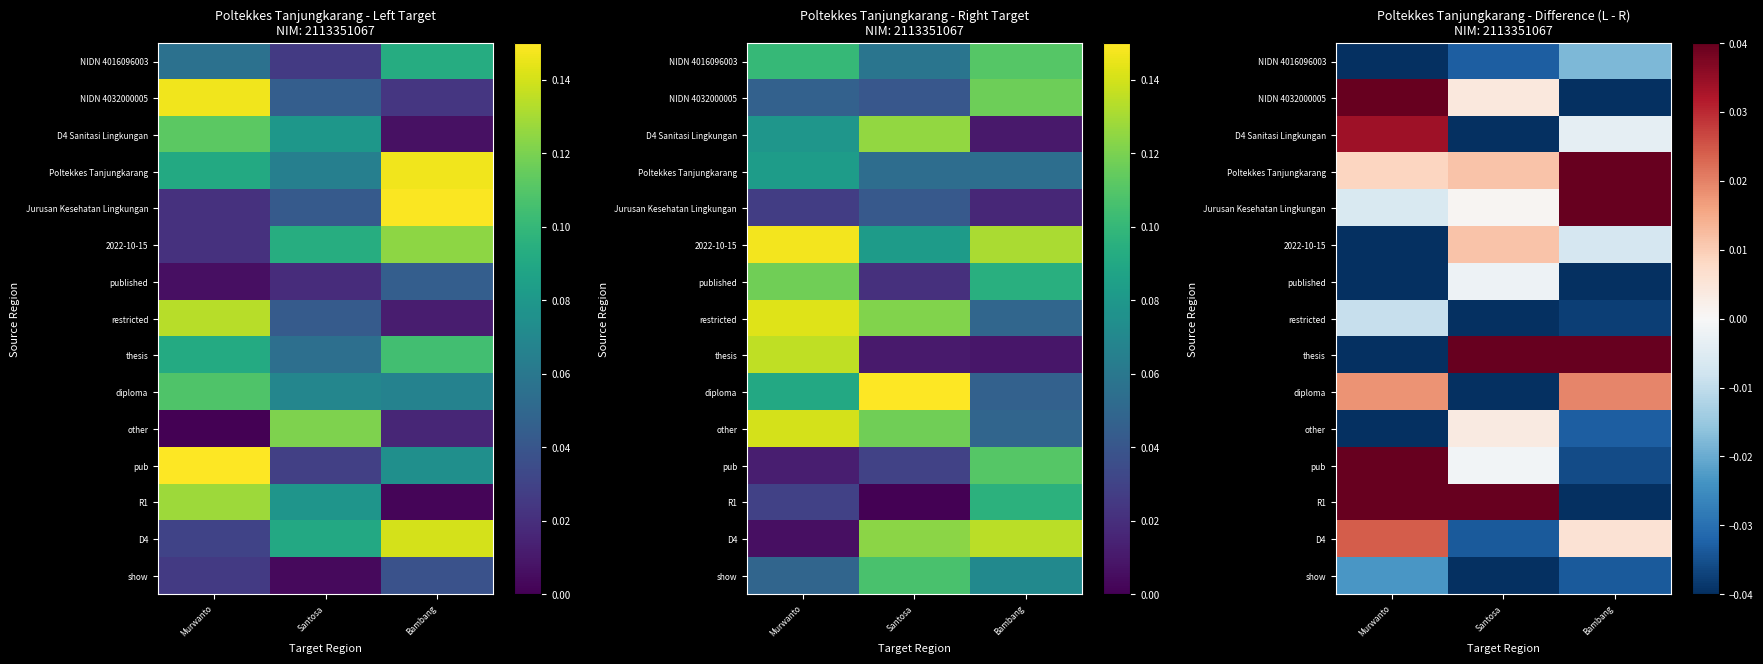

At which label does restricted reach its peak?

Murwanto